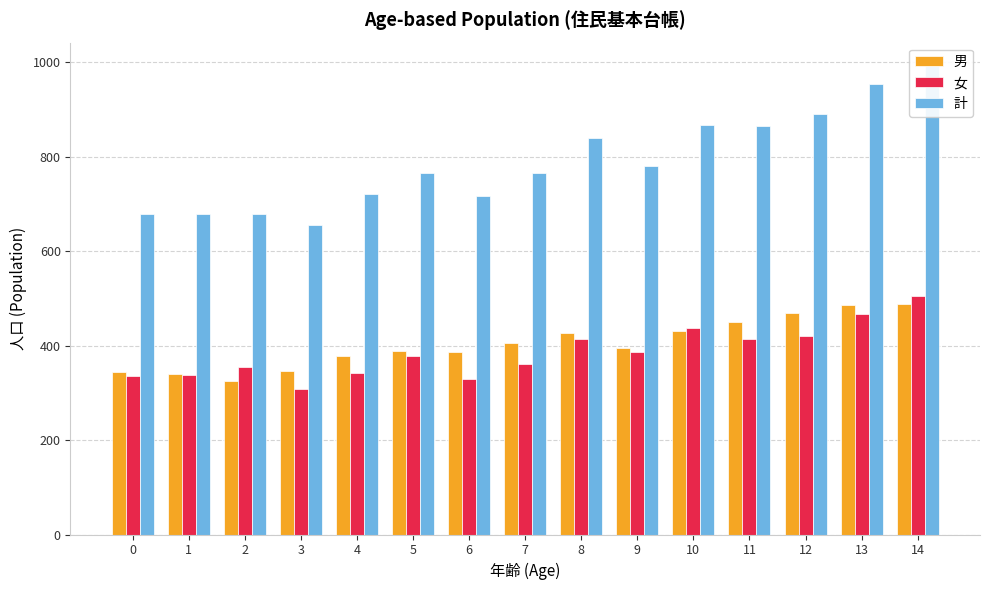

Count the number of data series in this chart.

3